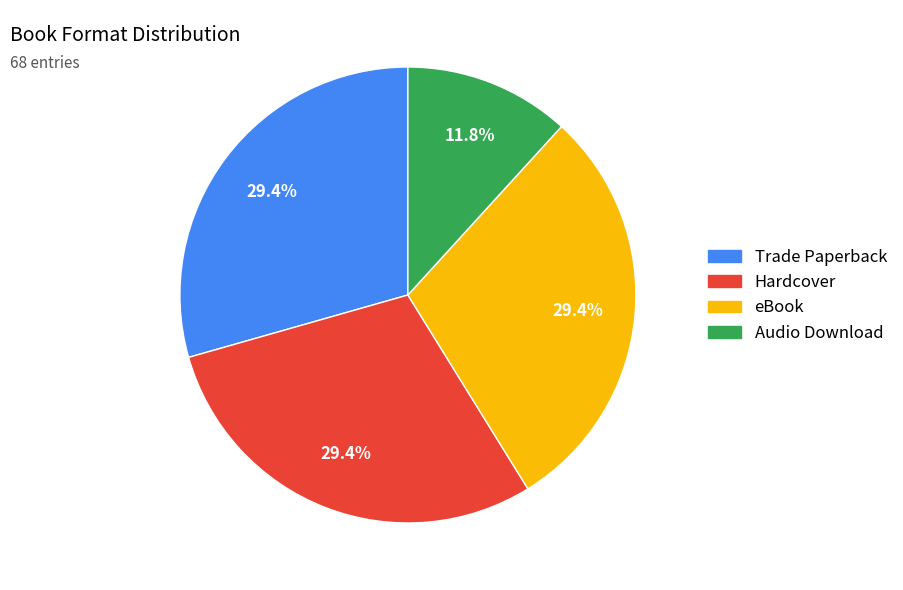

Which slice is the smallest?

Audio Download